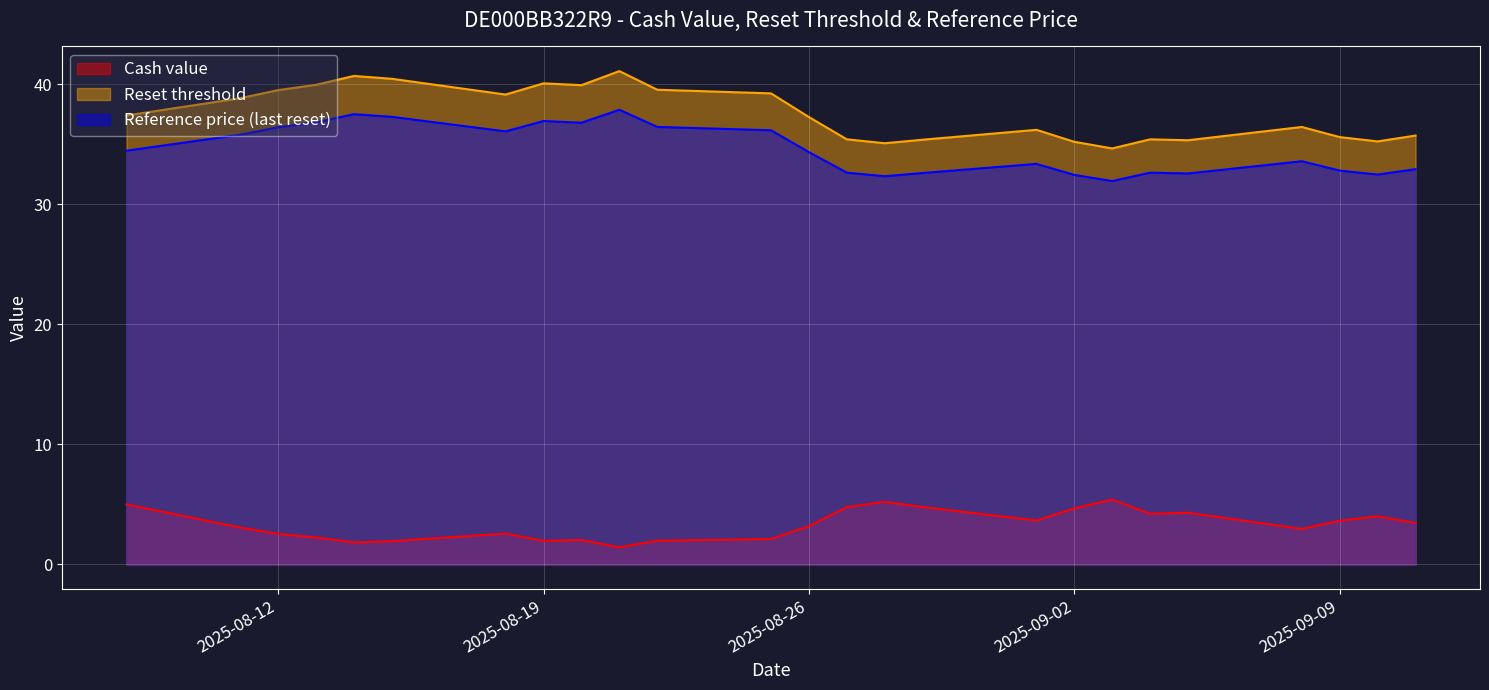

What is the minimum value shown in the chart?

1.4